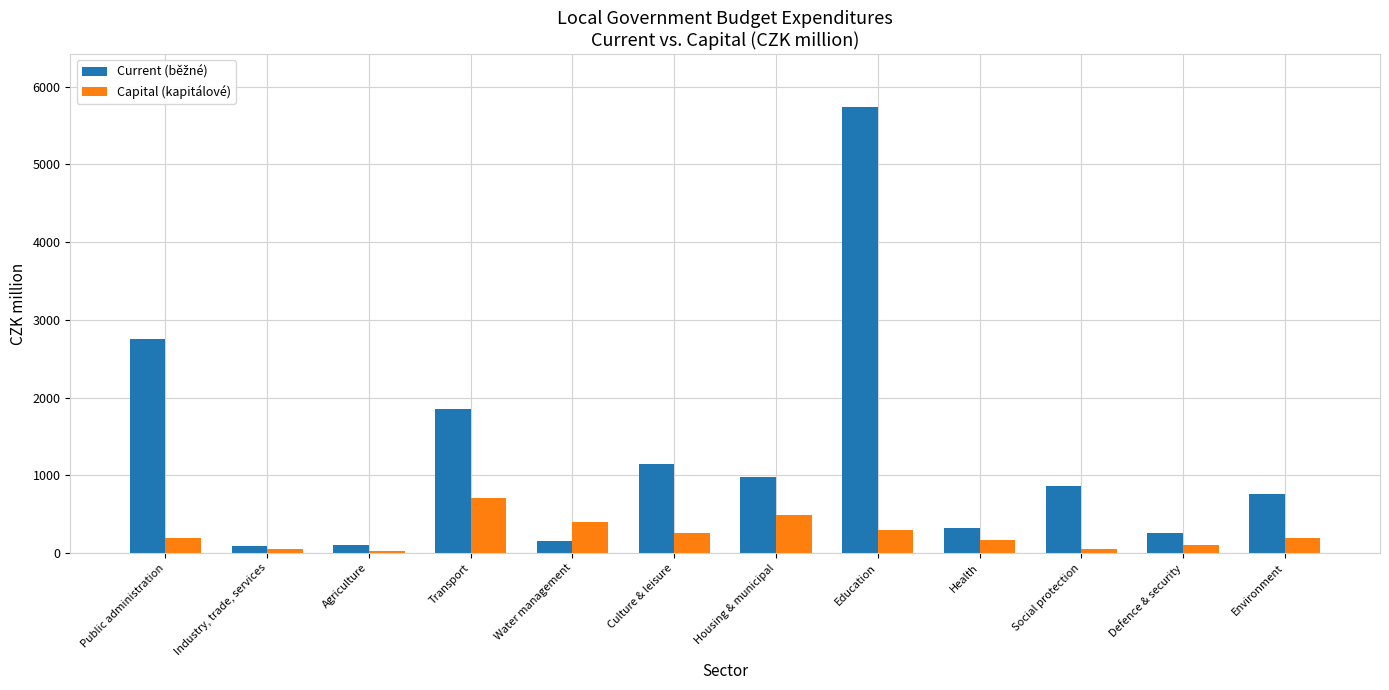

Is it true that Capital (kapitálové) equals 720.0 at Water management?

False